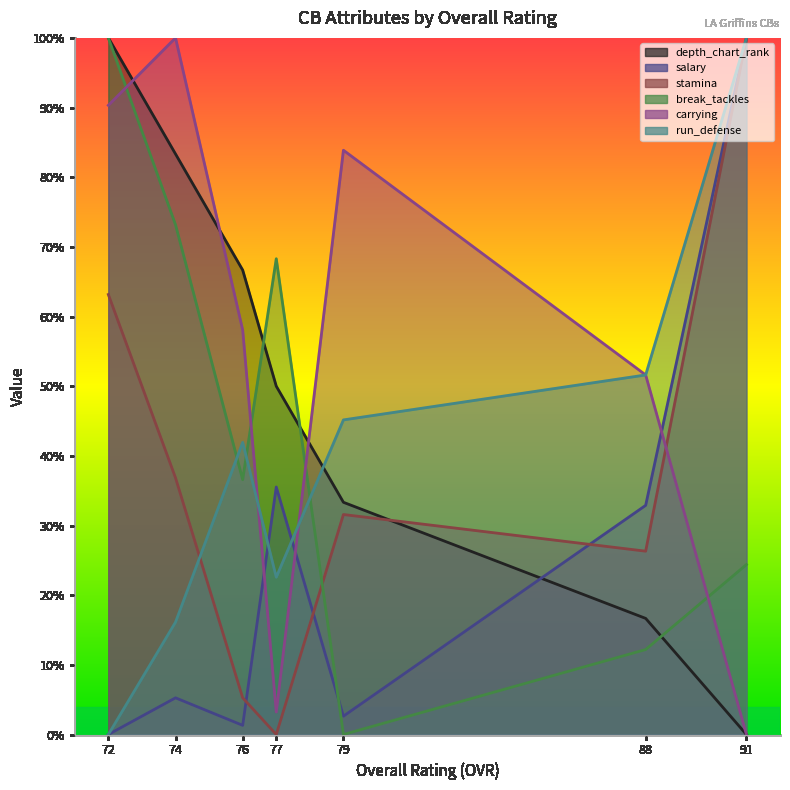

What is the total value across all series at 76?

209.8